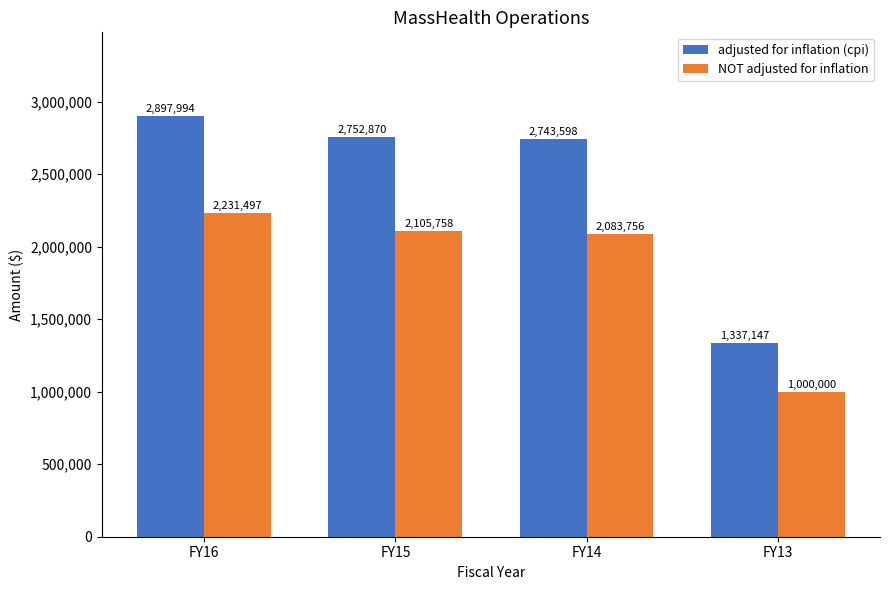

Reading left to right, transcribe all the data shown in this chart.

adjusted for inflation (cpi): FY16=2897994	FY15=2752870	FY14=2743598	FY13=1337147
NOT adjusted for inflation: FY16=2231497	FY15=2105758	FY14=2083756	FY13=1000000